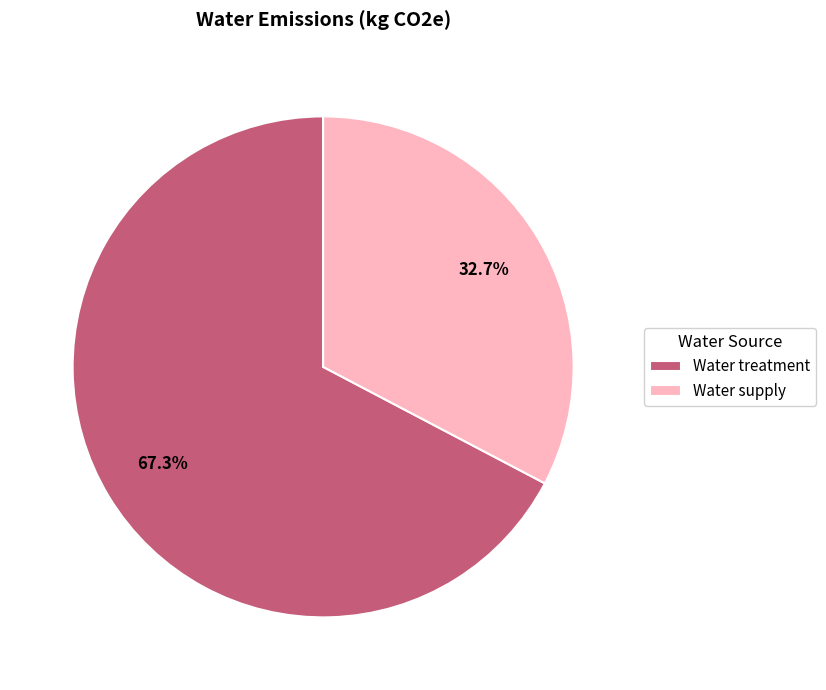

Which slice is the smallest?

Water supply